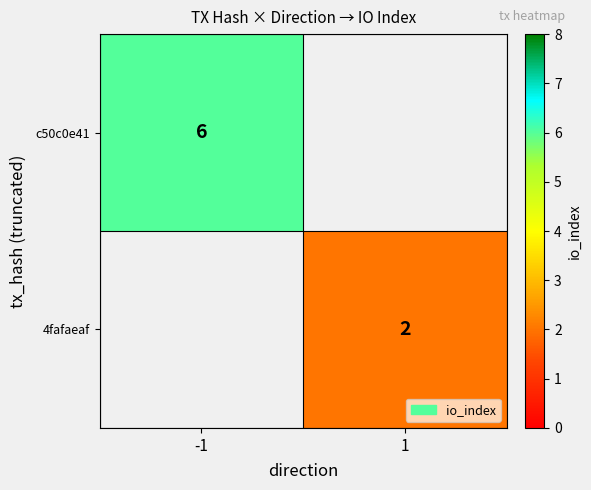

The c50c0e41 series shows 4 at -1. True or false?

False